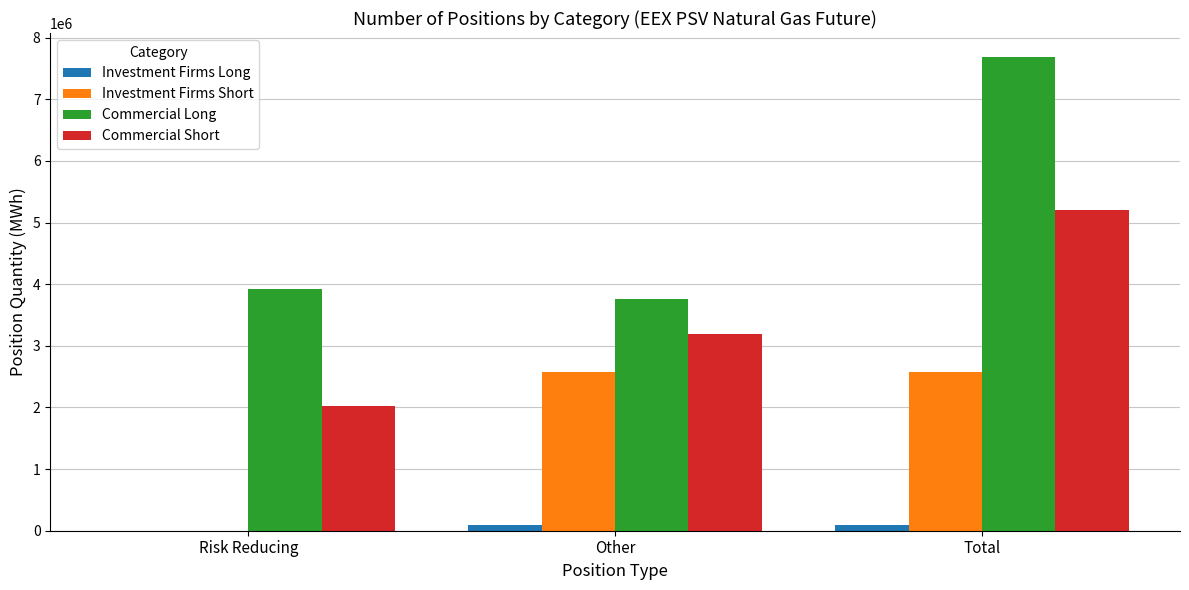

What is the approximate value of Commercial Long at Total, to the nearest 100?

7690800